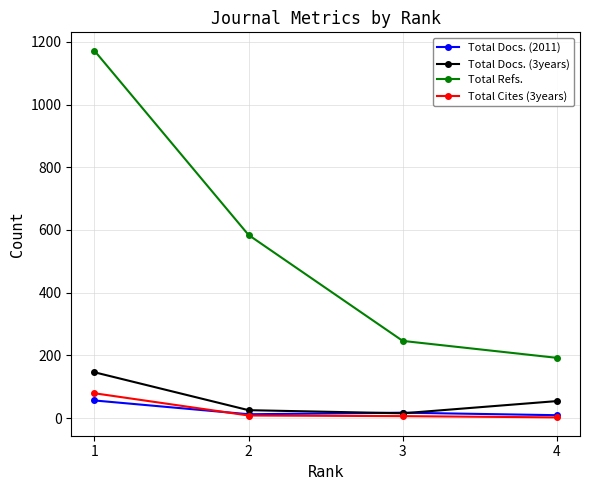

Rank the series by their maximum value, from highest to lowest.

Total Refs., Total Docs. (3years), Total Cites (3years), Total Docs. (2011)